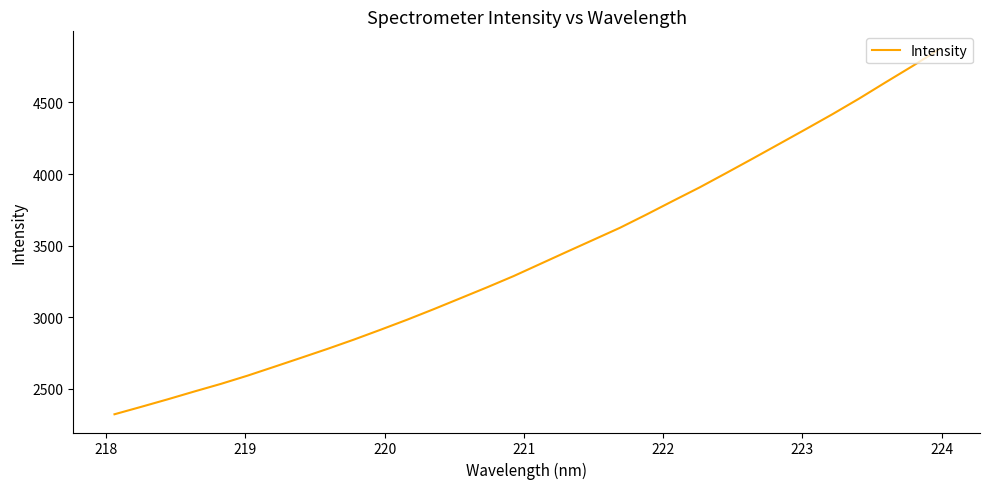

What is the greatest value displayed?

4868.9